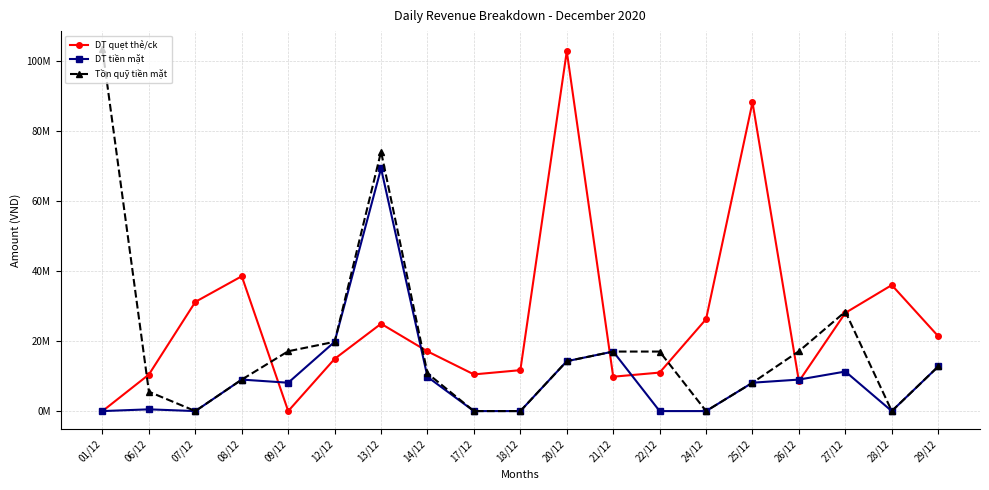

What are all the series names shown in the legend?

DT quẹt thẻ/ck, DT tiền mặt, Tồn quỹ tiền mặt